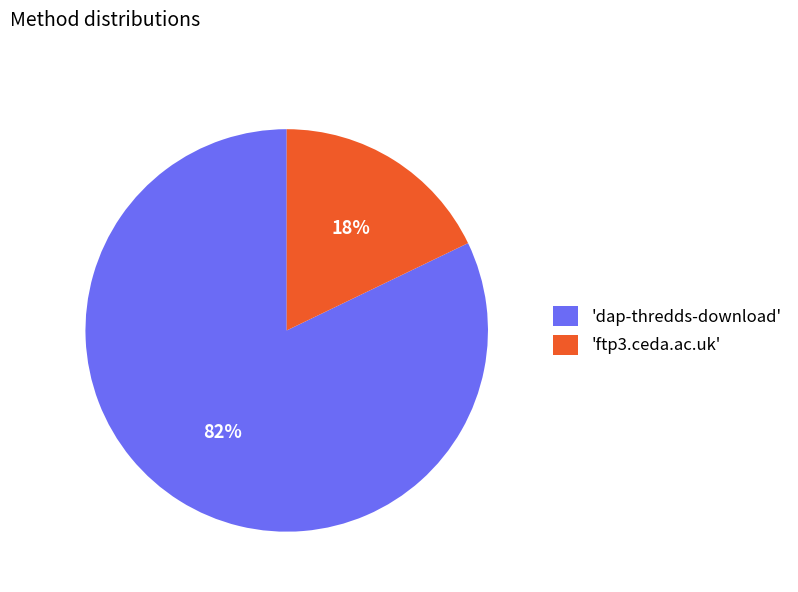

To the nearest percent, what is the average slice percentage?

50%